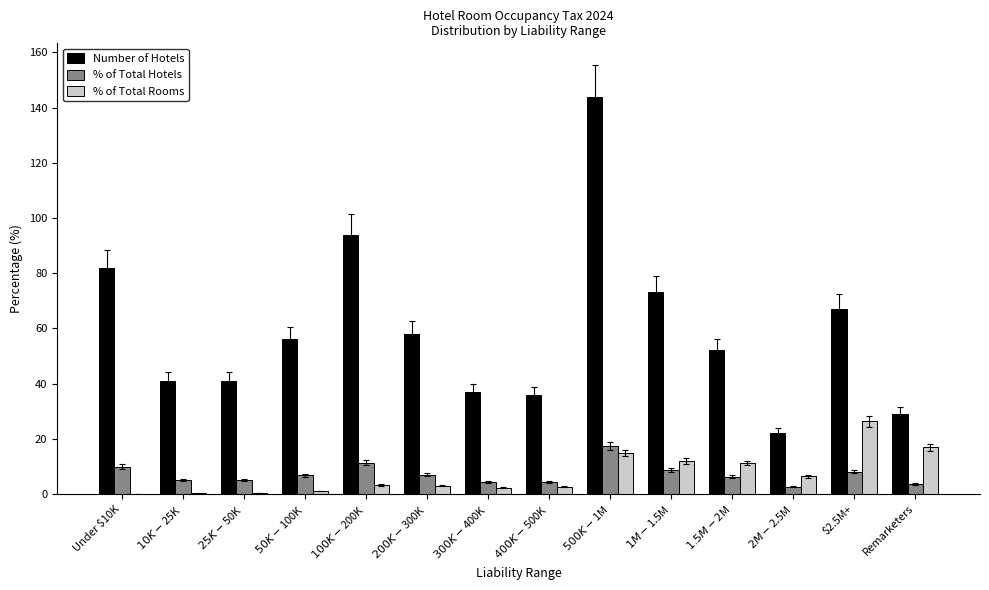

The value of Number of Hotels at $2.5M+ is 67.0. True or false?

True